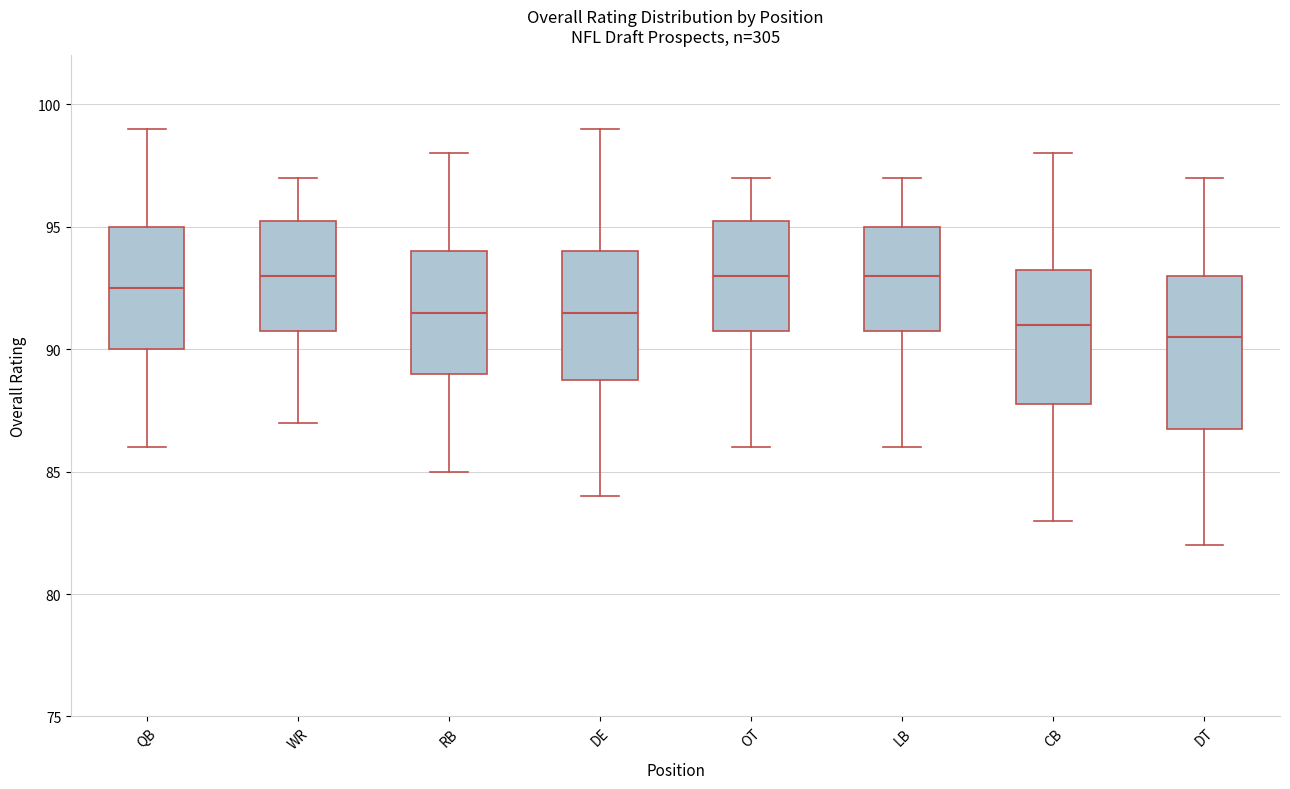

Reading left to right, transcribe this box plot: for each box, give where its median line is, the range the box spans, and where its two whiskers end, as read against the y-axis. The values are not printed on the chart, so give them approximately, as read against the axis.

QB: median 92.5, box 90.0 to 95.0, whiskers 86.0 to 99.0
WR: median 93.0, box 91.0 to 95.5, whiskers 87.0 to 97.0
RB: median 91.5, box 89.0 to 94.0, whiskers 85.0 to 98.0
DE: median 91.5, box 89.0 to 94.0, whiskers 84.0 to 99.0
OT: median 93.0, box 91.0 to 95.5, whiskers 86.0 to 97.0
LB: median 93.0, box 91.0 to 95.0, whiskers 86.0 to 97.0
CB: median 91.0, box 88.0 to 93.5, whiskers 83.0 to 98.0
DT: median 90.5, box 87.0 to 93.0, whiskers 82.0 to 97.0